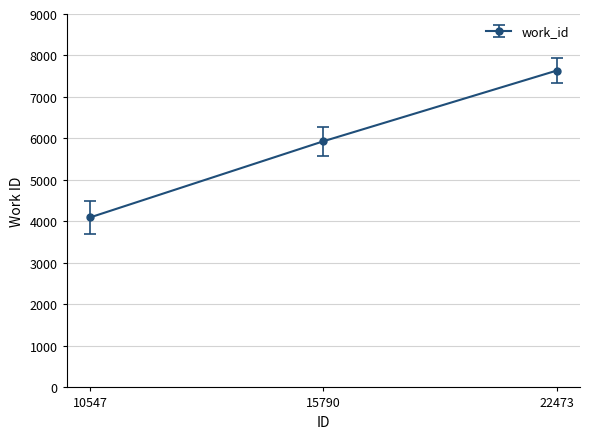

The value at 10547 is 4096. True or false?

True